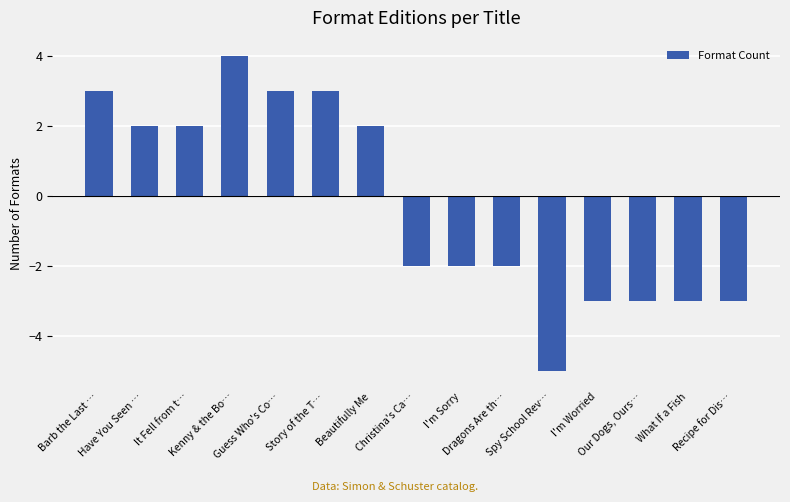

Reading right to left, what are all the values shown in this chart?

Recipe for Dis…=-3	What If a Fish=-3	Our Dogs, Ours…=-3	I'm Worried=-3	Spy School Rev…=-5	Dragons Are th…=-2	I'm Sorry=-2	Christina's Ca…=-2	Beautifully Me=2	Story of the T…=3	Guess Who's Co…=3	Kenny & the Bo…=4	It Fell from t…=2	Have You Seen …=2	Barb the Last …=3